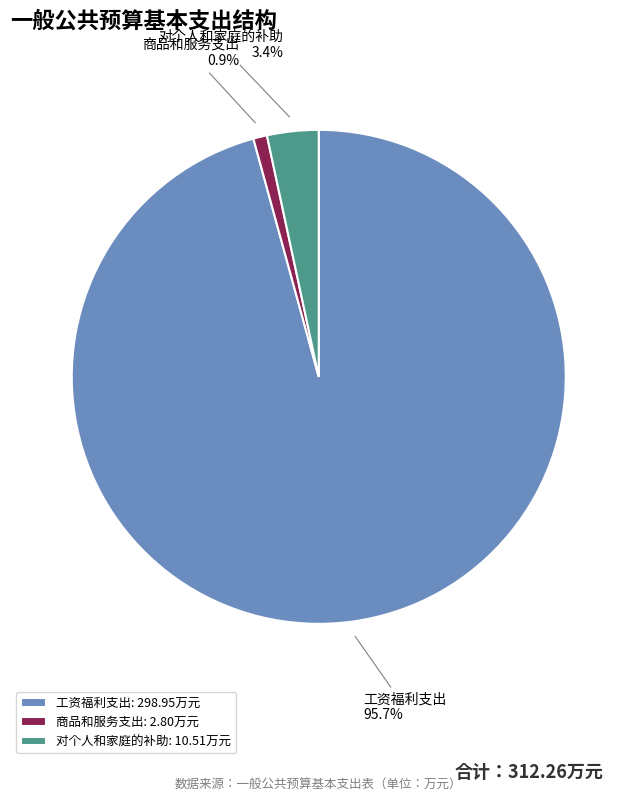

True or false: 工资福利支出 accounts for 96% of the total.

True